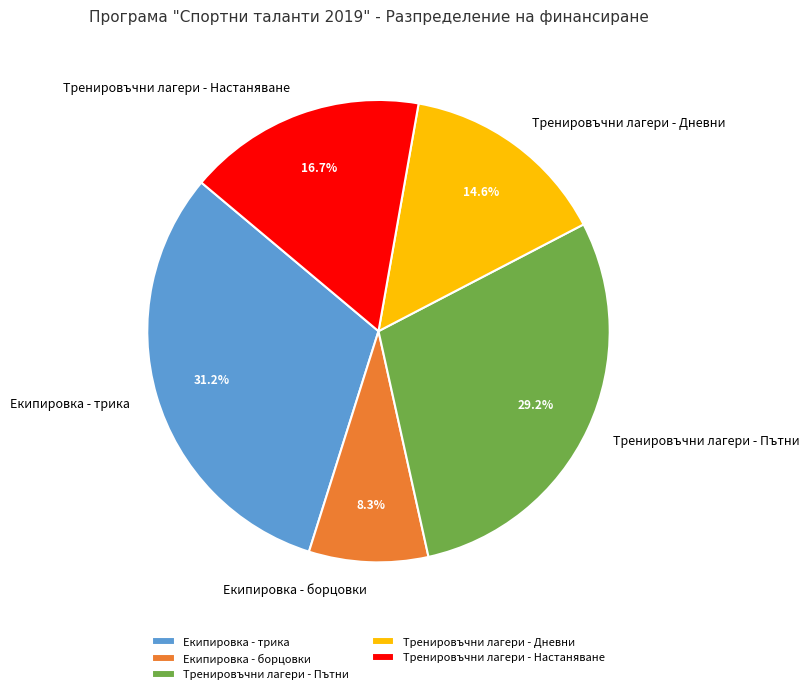

How many slices are in this pie chart?

5